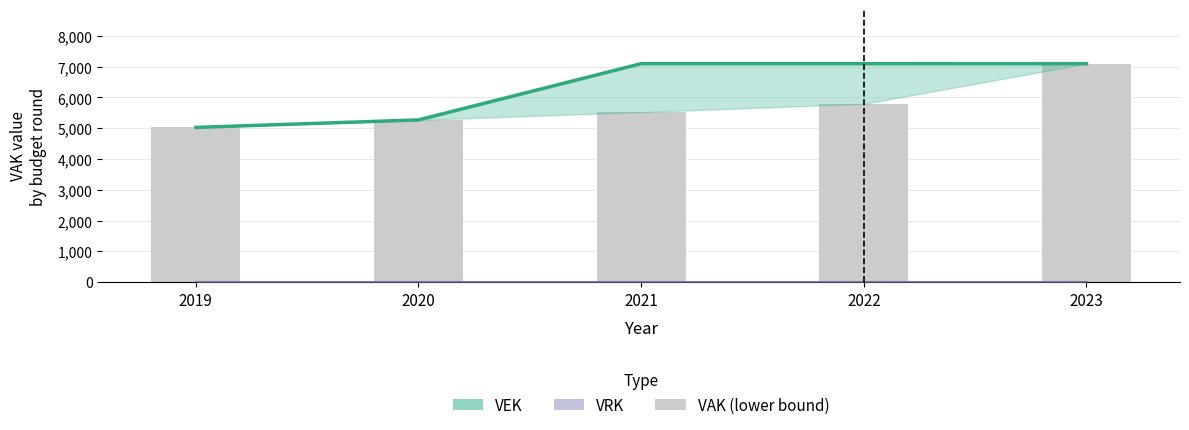

Which series has the widest spread of values?

VEK